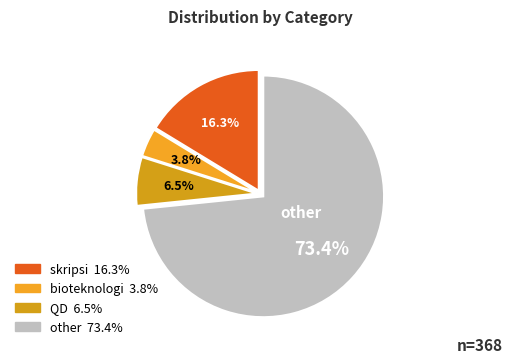

Does QD represent more than half of the total?

No